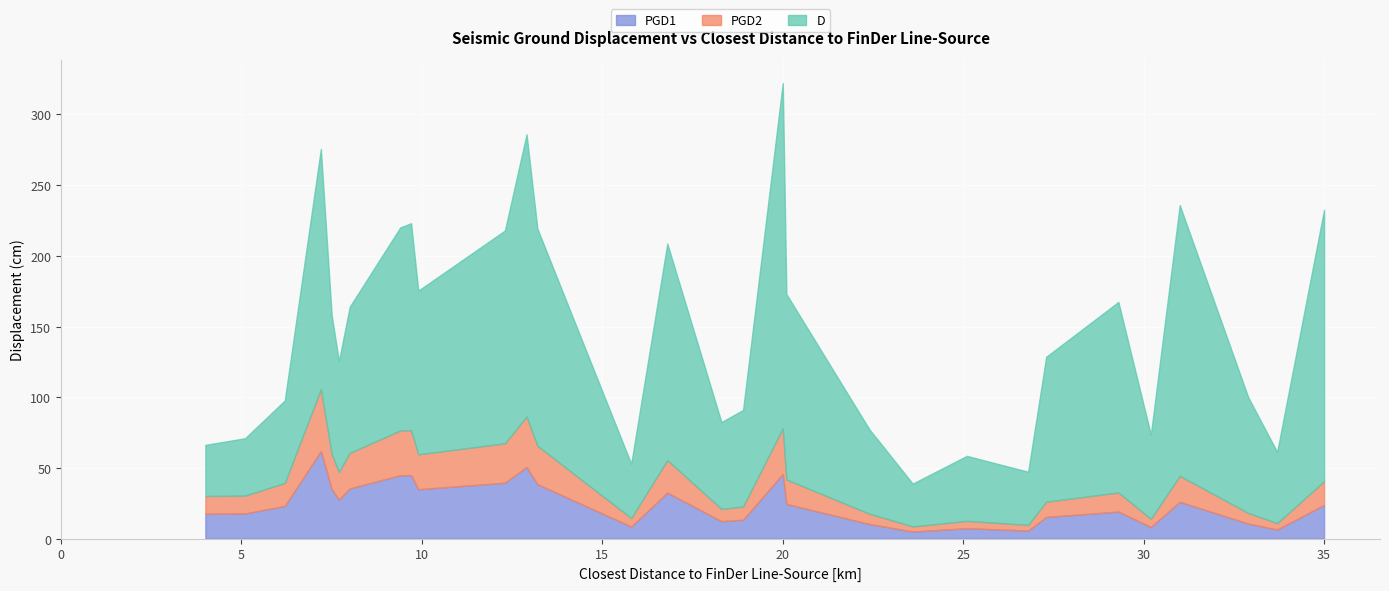

True or false: D has a value of 49.6 at KM.M001.

False